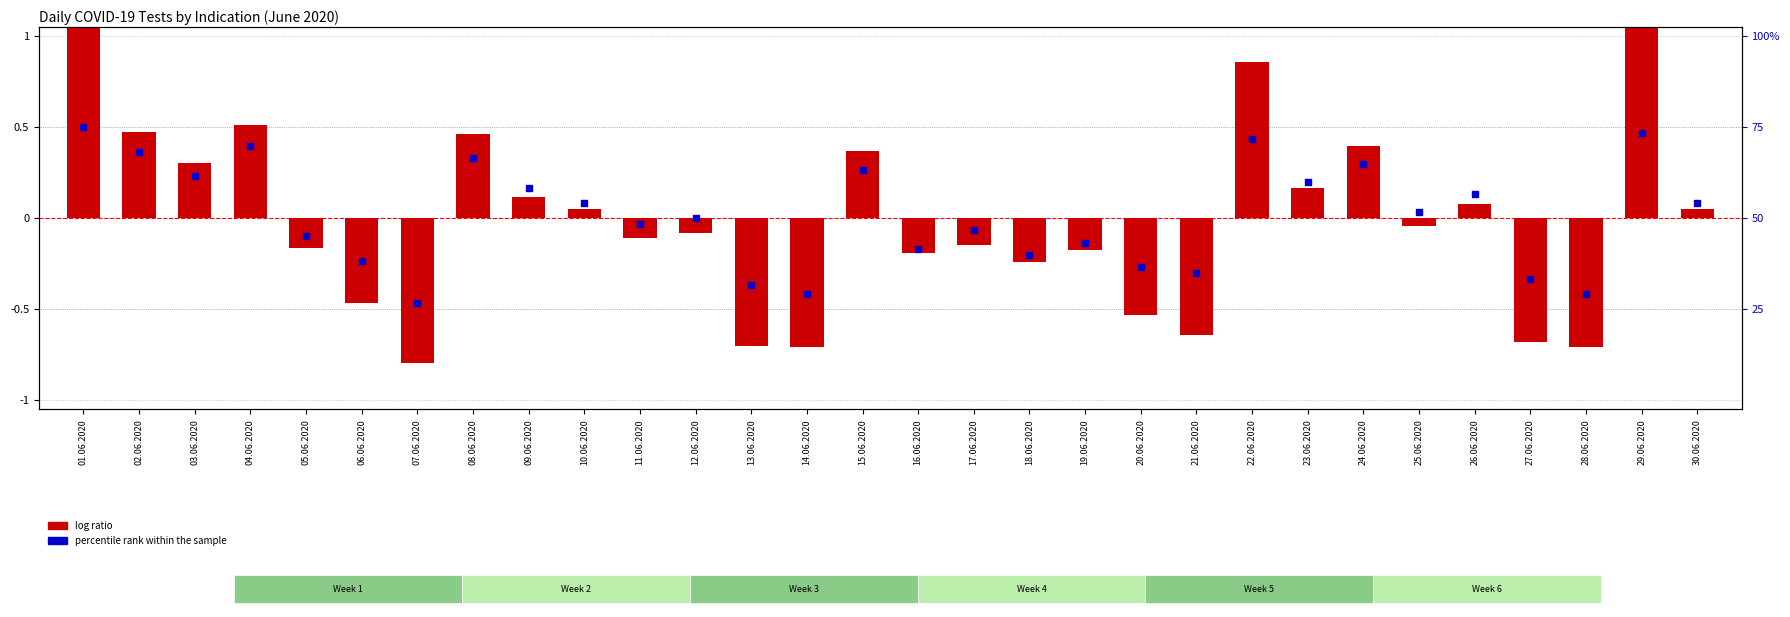

Which series reaches the minimum Y coordinate?

log ratio